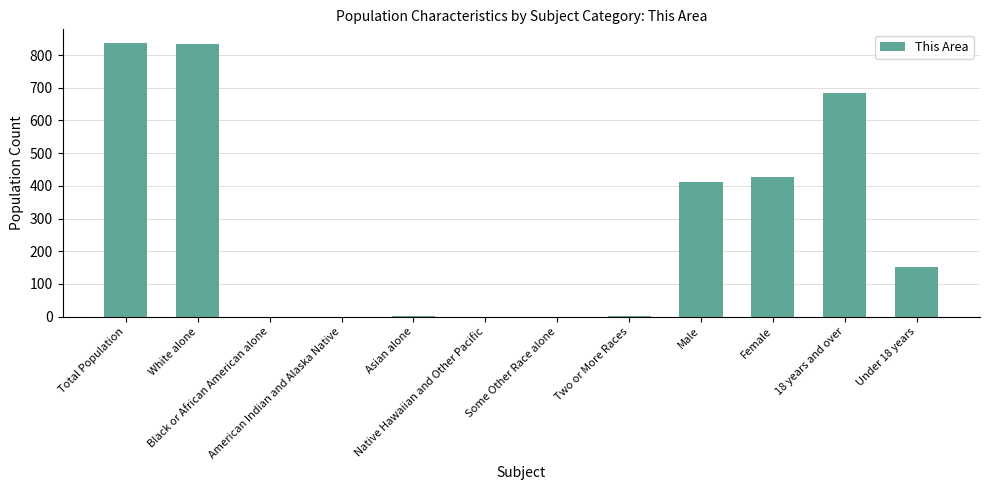

How many distinct data groups are displayed?

1